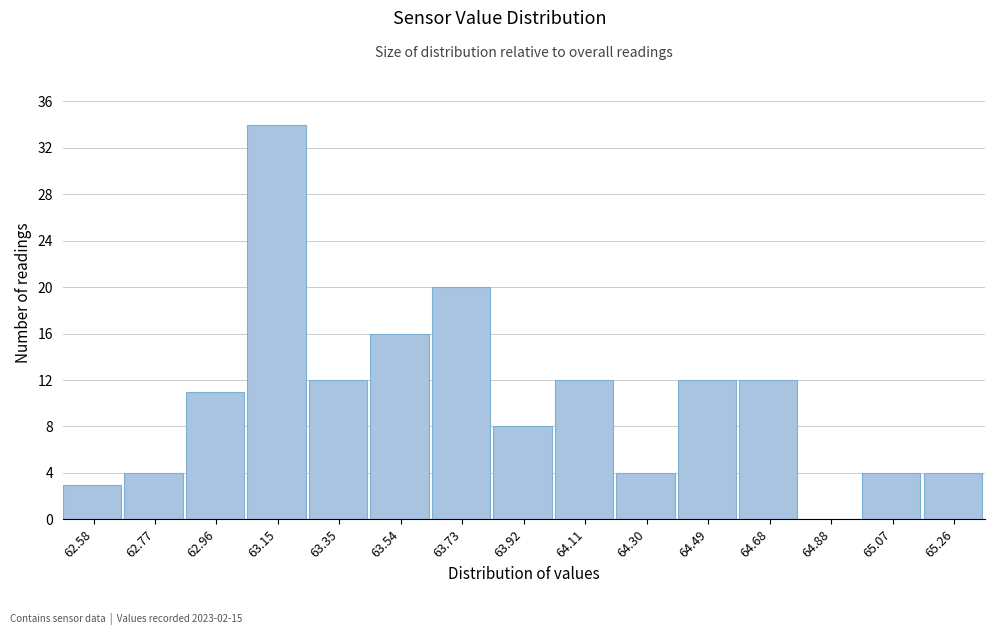

Reading left to right, extract all data points from this chart.

62.58=3	62.77=4	62.96=11	63.15=34	63.35=12	63.54=16	63.73=20	63.92=8	64.11=12	64.30=4	64.49=12	64.68=12	64.88=0	65.07=4	65.26=4